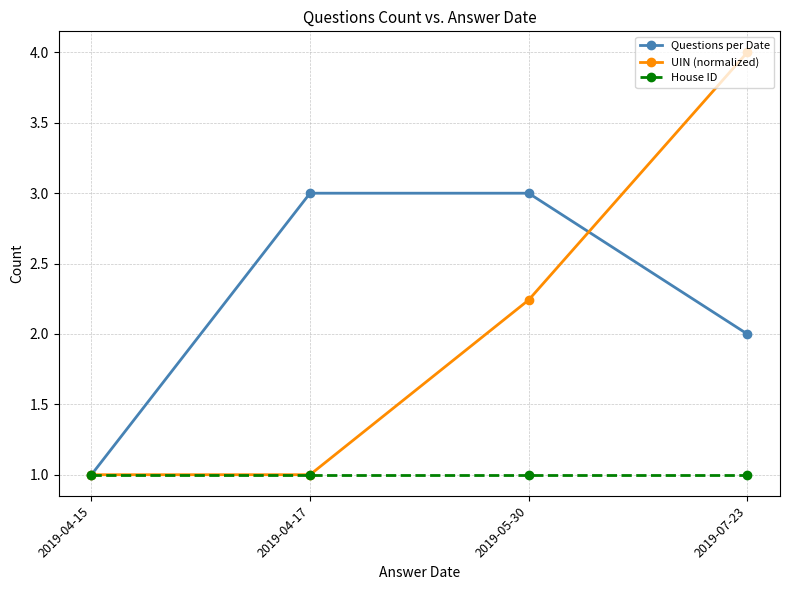

What is the value of the UIN (normalized) point at the 1st from the left?

1.0